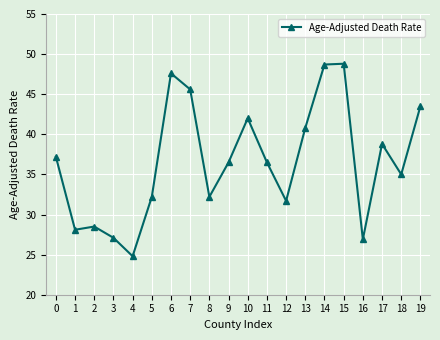

How many points are higher than both their immediate neighbors (excluding endpoints)?

5